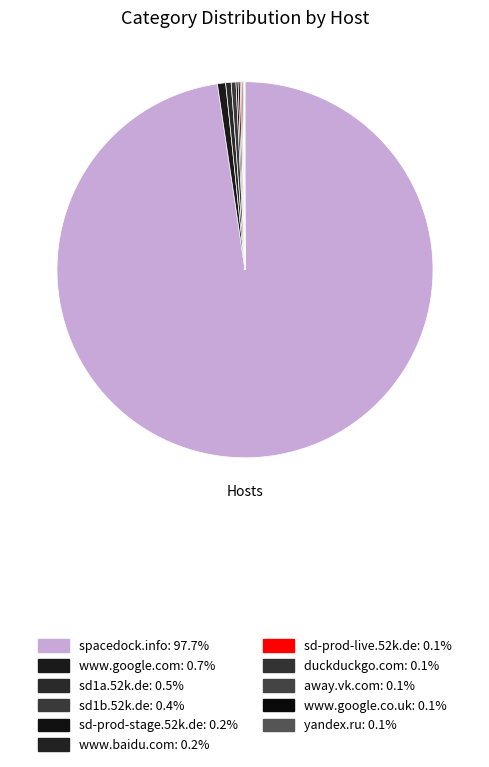

Which has a higher value, www.google.co.uk or away.vk.com?

www.google.co.uk